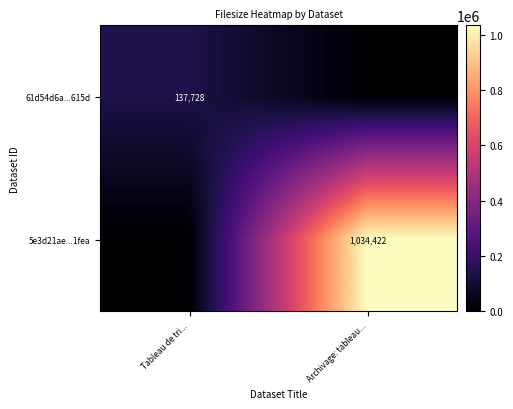

The value of 61d54d6a...615d at Tableau de tri... is 67745. True or false?

False